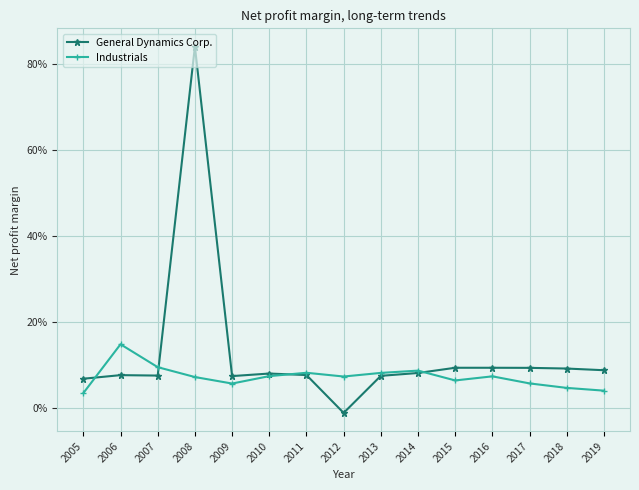

At which label does Industrials reach its peak?

2006